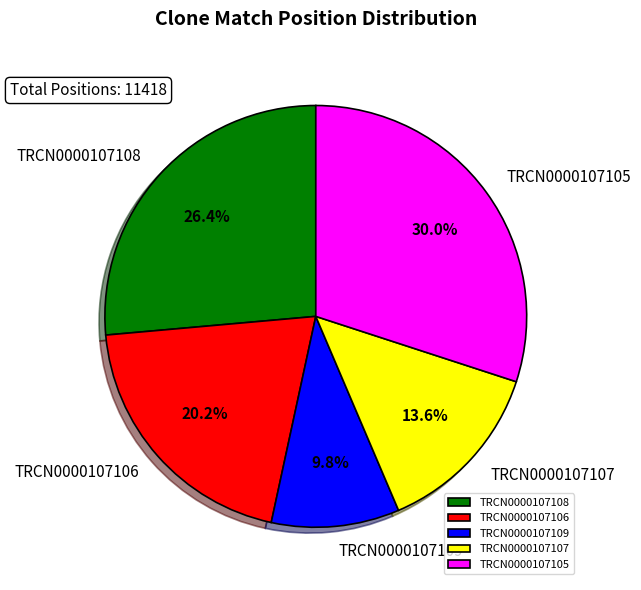

What is the largest slice in the pie chart?

TRCN0000107105